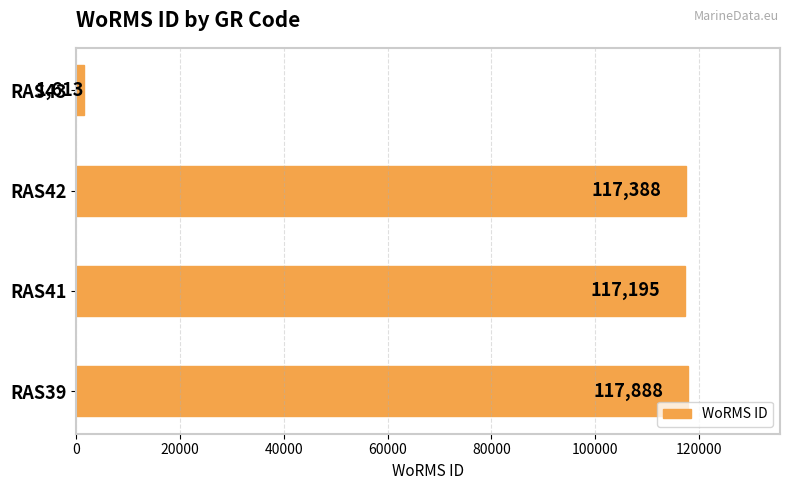

List the labels in order of value, smallest first.

RAS43, RAS41, RAS42, RAS39